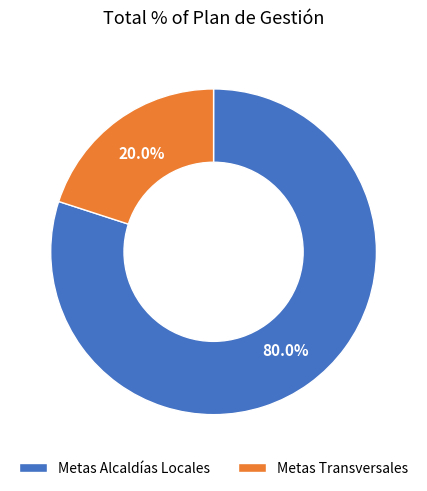

How many slices are in this pie chart?

2